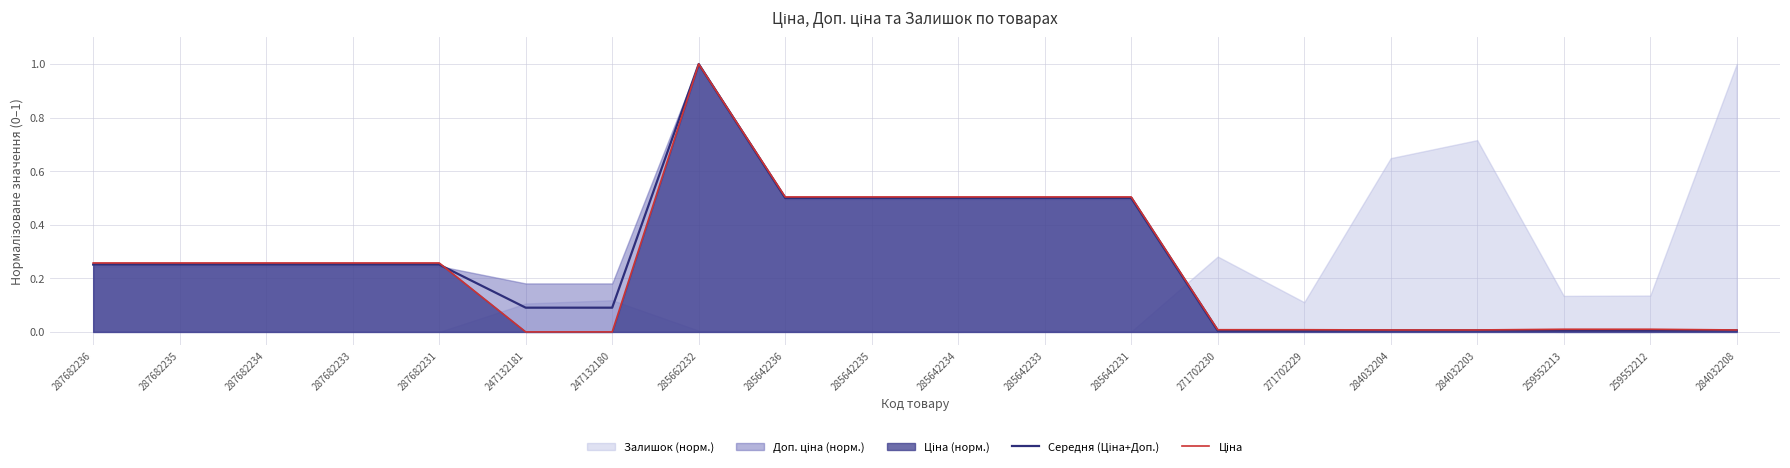

True or false: Середня (Ціна+Доп.) has a value of 0.9 at 285642231.

False